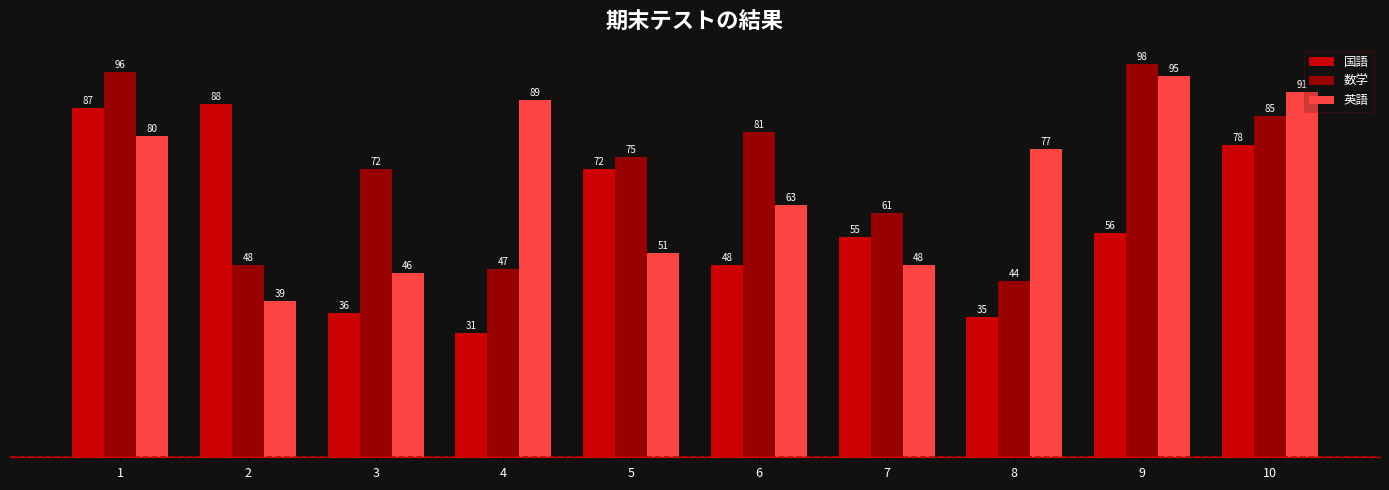

Is it true that 数学 equals 115 at 5?

False